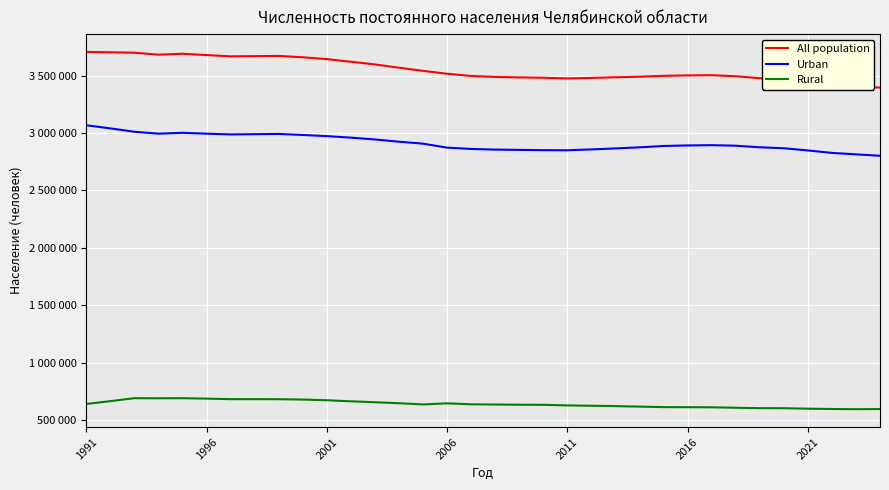

Is this an area chart (filled region under the line)?

No